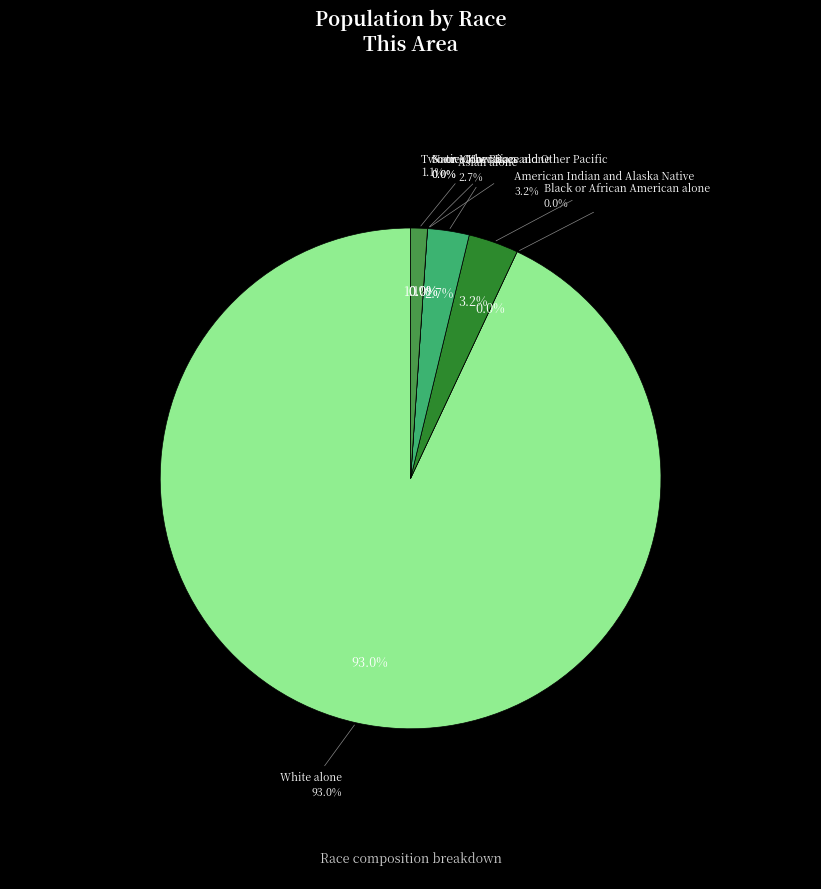

What is the smallest slice in the pie chart?

Black or African American alone